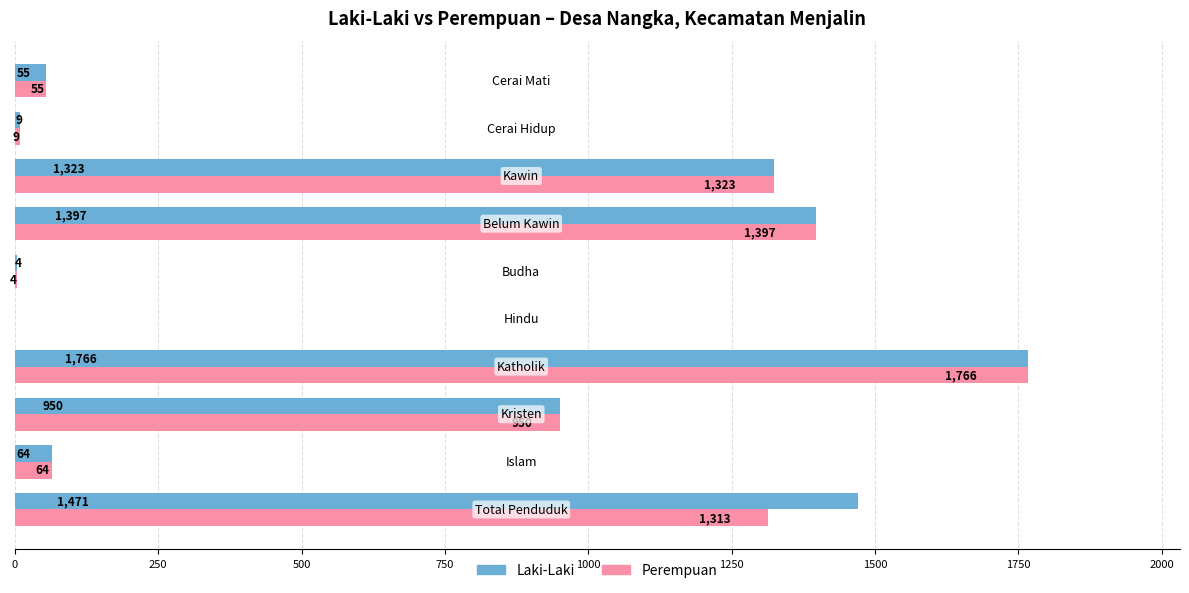

What is the maximum value shown in the chart?

1766